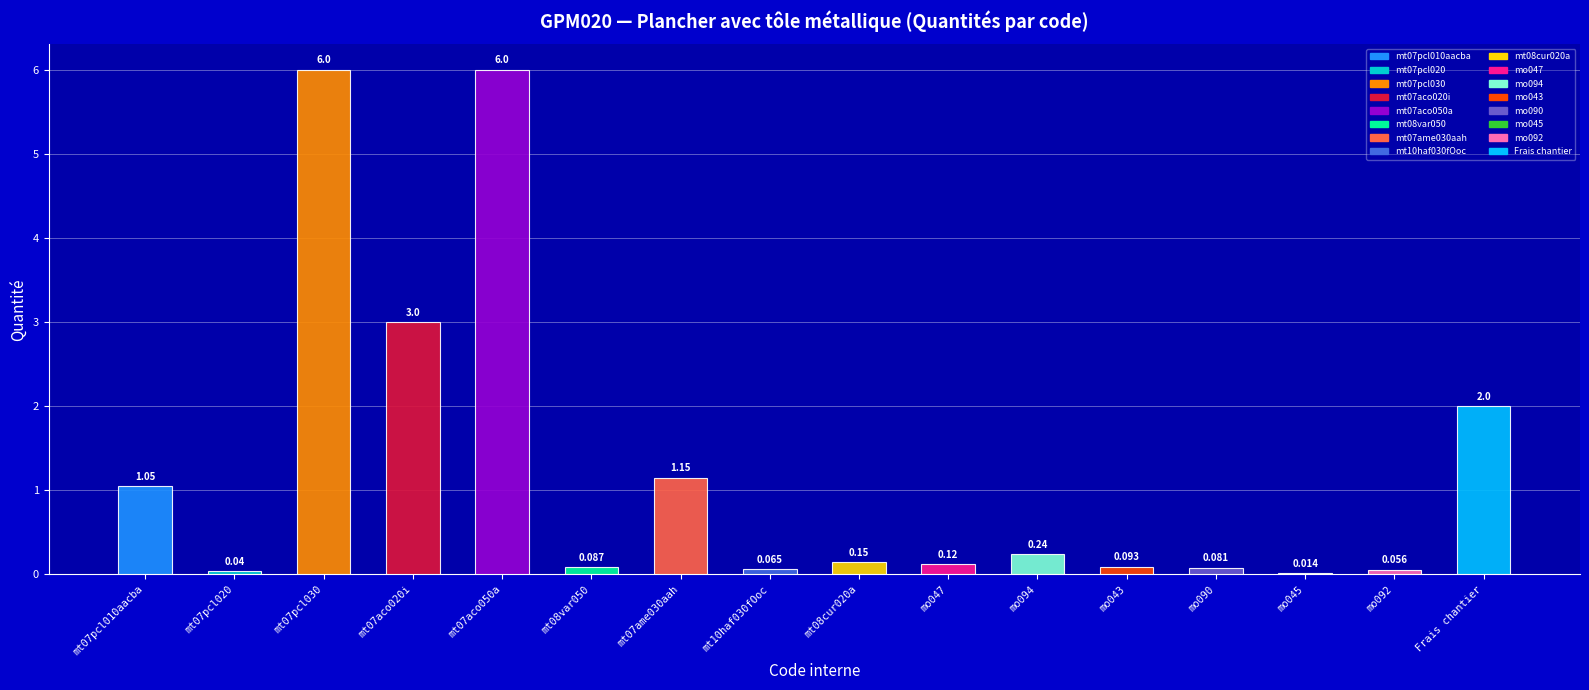

At which category does the chart reach its minimum across all series?

mo045